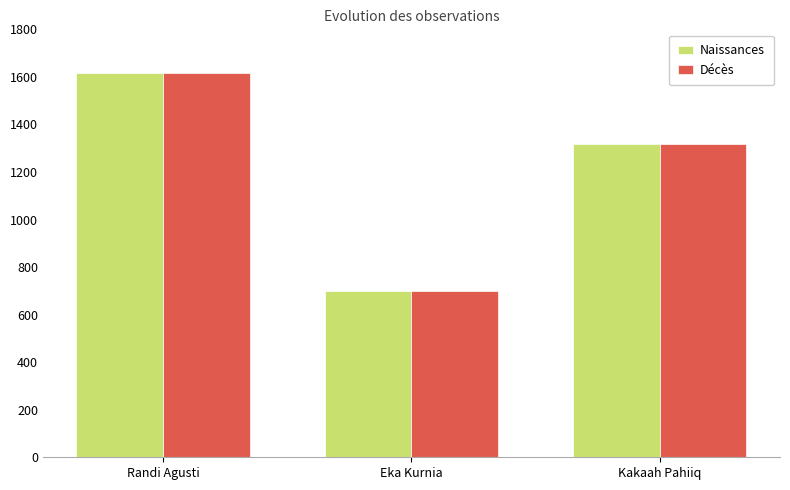

Which label corresponds to the smallest value in the chart?

Eka Kurnia